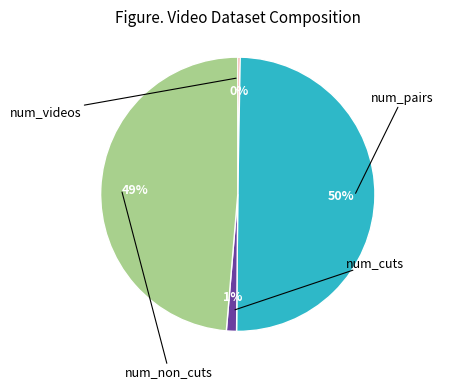

To the nearest percent, what is the average slice percentage?

25%